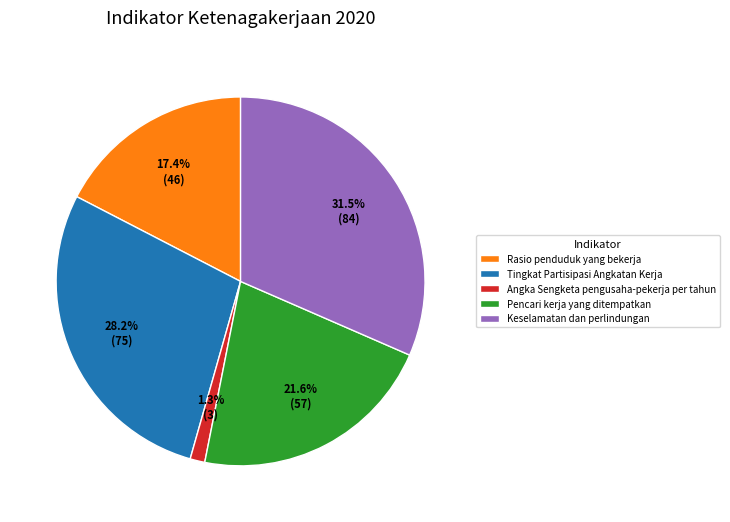

Count the number of slices in the pie.

5